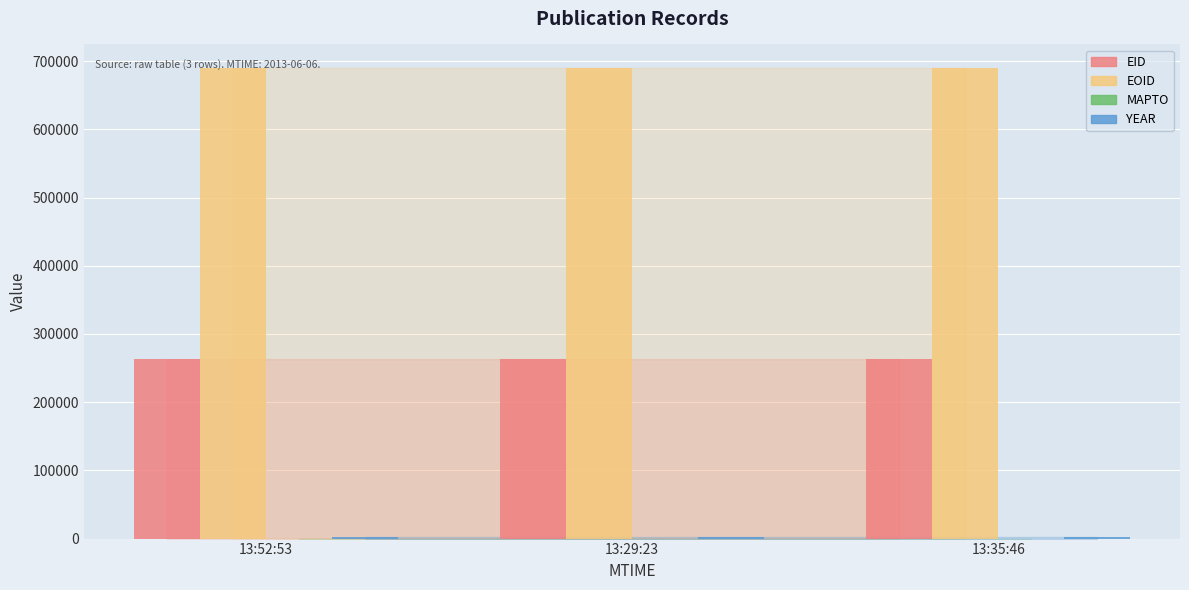

The value of EOID at 13:52:53 is 689941. True or false?

True